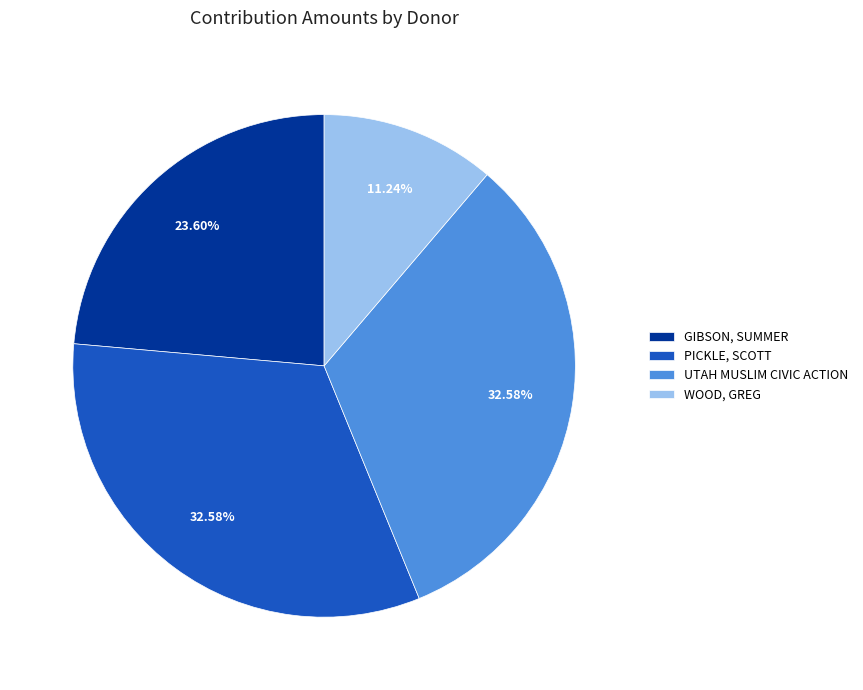

Which has a higher value, PICKLE, SCOTT or GIBSON, SUMMER?

PICKLE, SCOTT